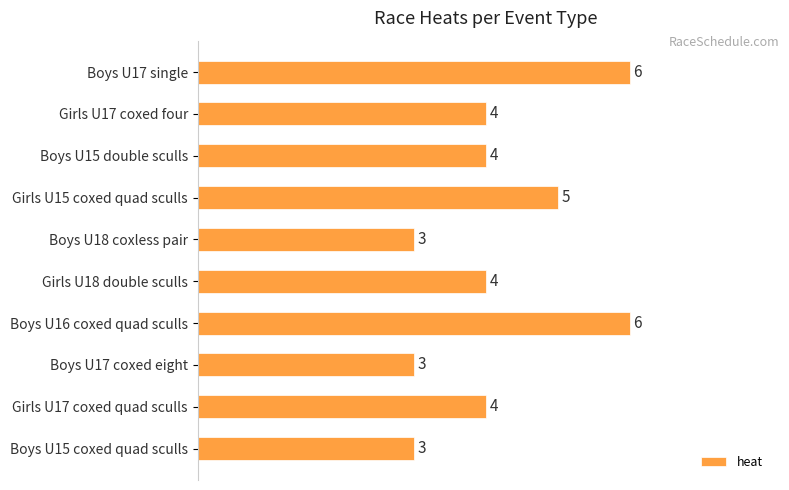

Count the values in the range 3 to 5.

8